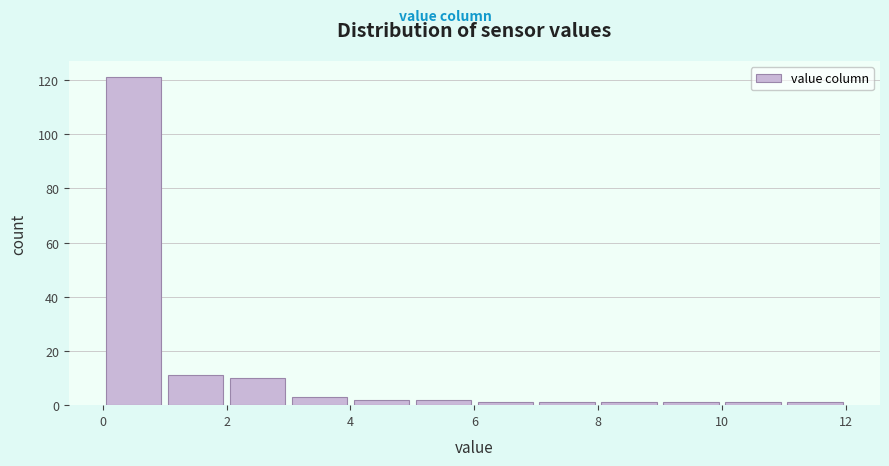

Which range on the x-axis has the tallest bar?

0 to 1